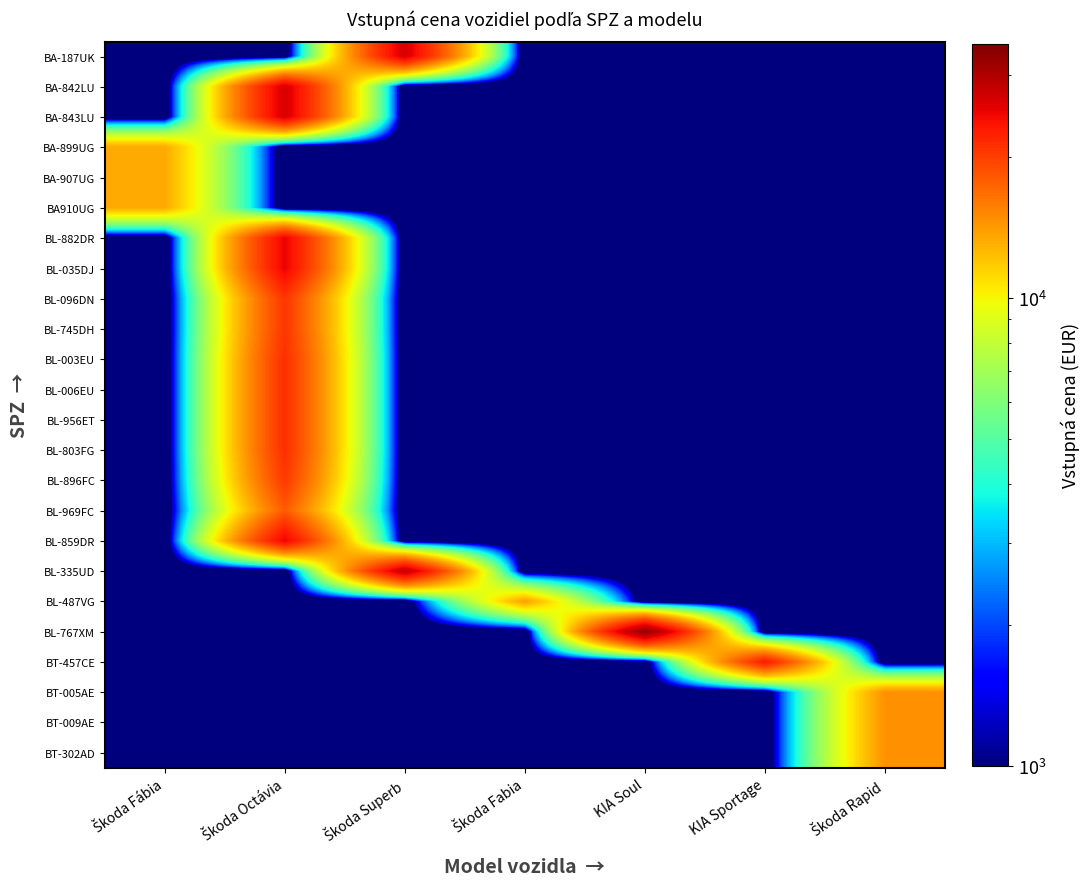

Rank the series by their maximum value, from lowest to highest.

BA-899UG, BA-907UG, BA910UG, BL-487VG, BT-005AE, BT-009AE, BT-302AD, BL-969FC, BL-896FC, BL-096DN, BL-745DH, BL-003EU, BL-006EU, BL-956ET, BL-803FG, BT-457CE, BL-882DR, BL-035DJ, BL-859DR, BA-842LU, BA-843LU, BA-187UK, BL-335UD, BL-767XM